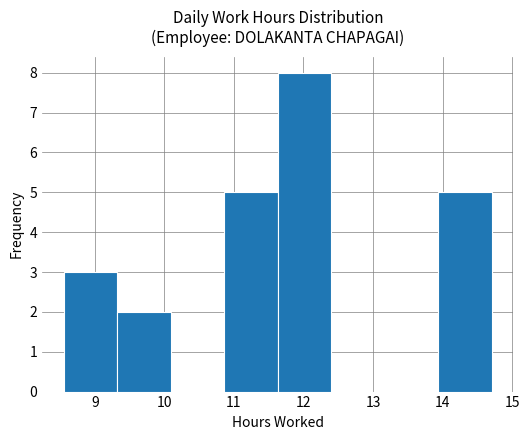

Reading left to right, list every bar in this chart as the range it spans on the x-axis followed by its height. Neither the bar edges nor the heights are printed on the chart, so give them approximately, as read against the axes.

8.55 to 9.32: 3
9.32 to 10.09: 2
10.09 to 10.86: 0
10.86 to 11.63: 5
11.63 to 12.40: 8
12.40 to 13.17: 0
13.17 to 13.94: 0
13.94 to 14.71: 5